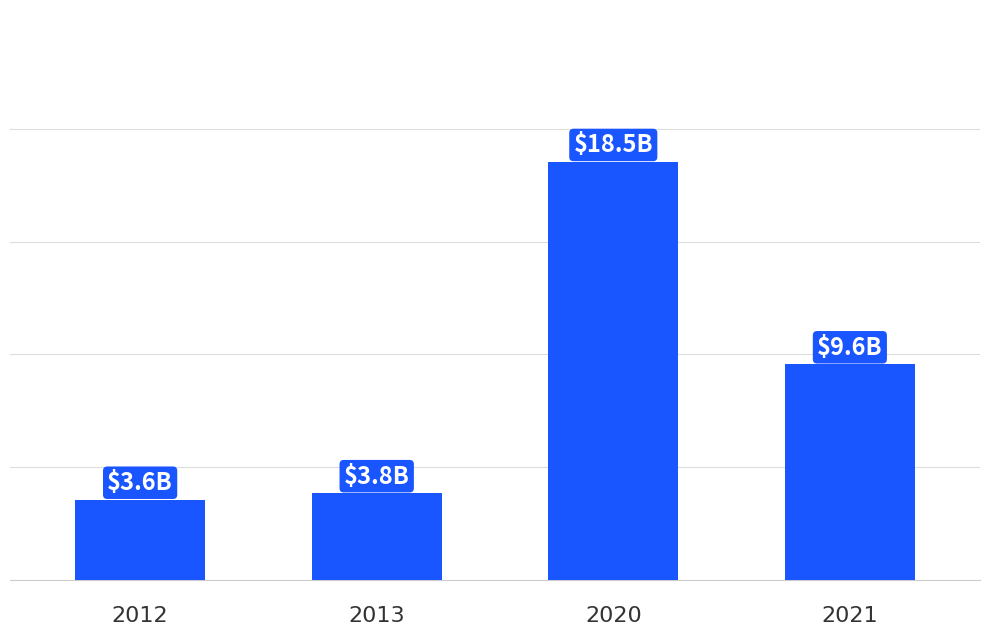

Which category has the highest value across all series?

2020